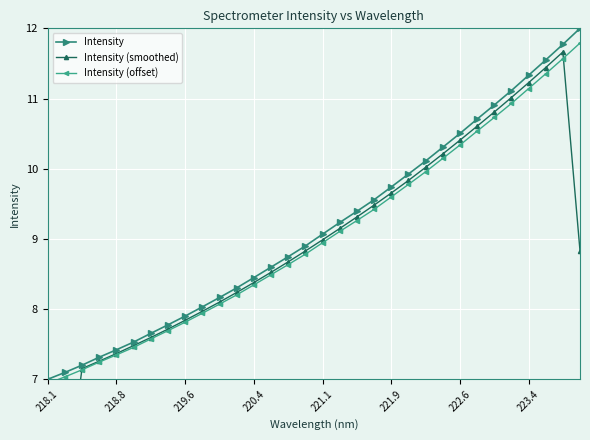

At how many categories does at least one series exceed 9?

16